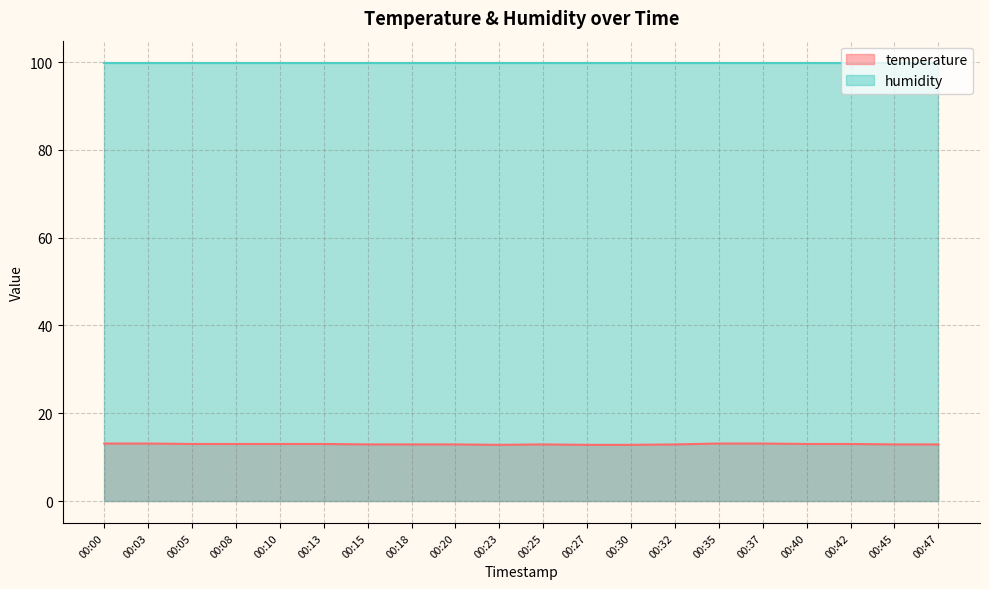

What value does the data have at 00:08?

13.0